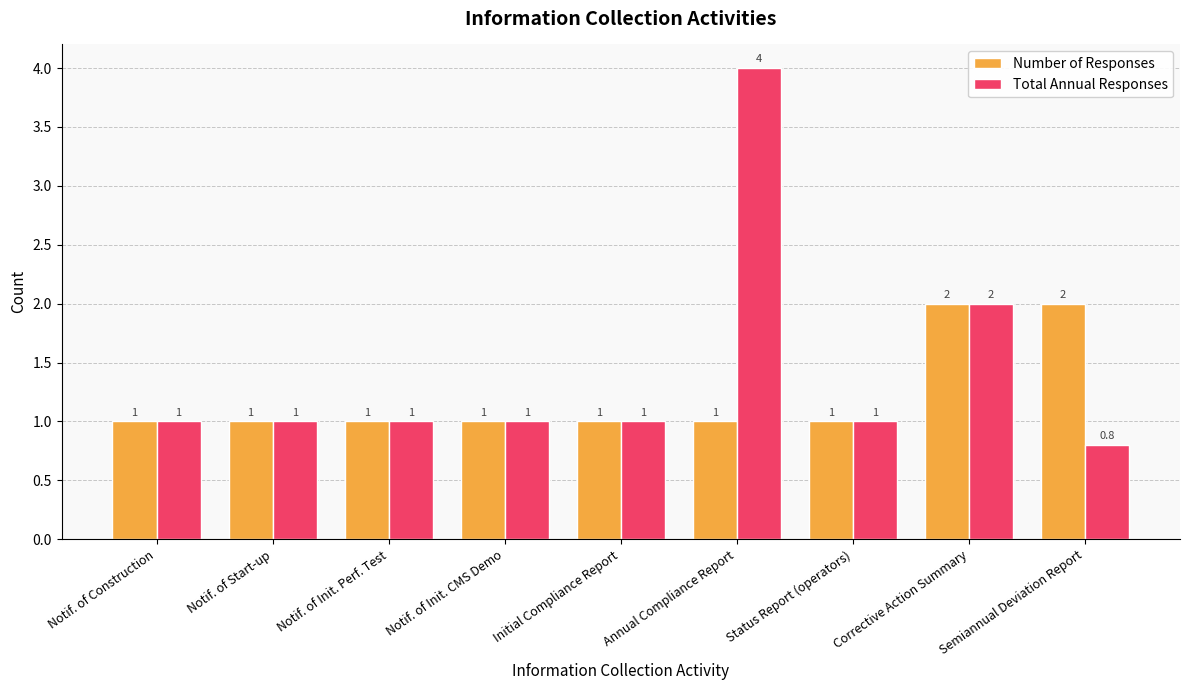

List the series in order of their peak value, lowest first.

Number of Responses, Total Annual Responses